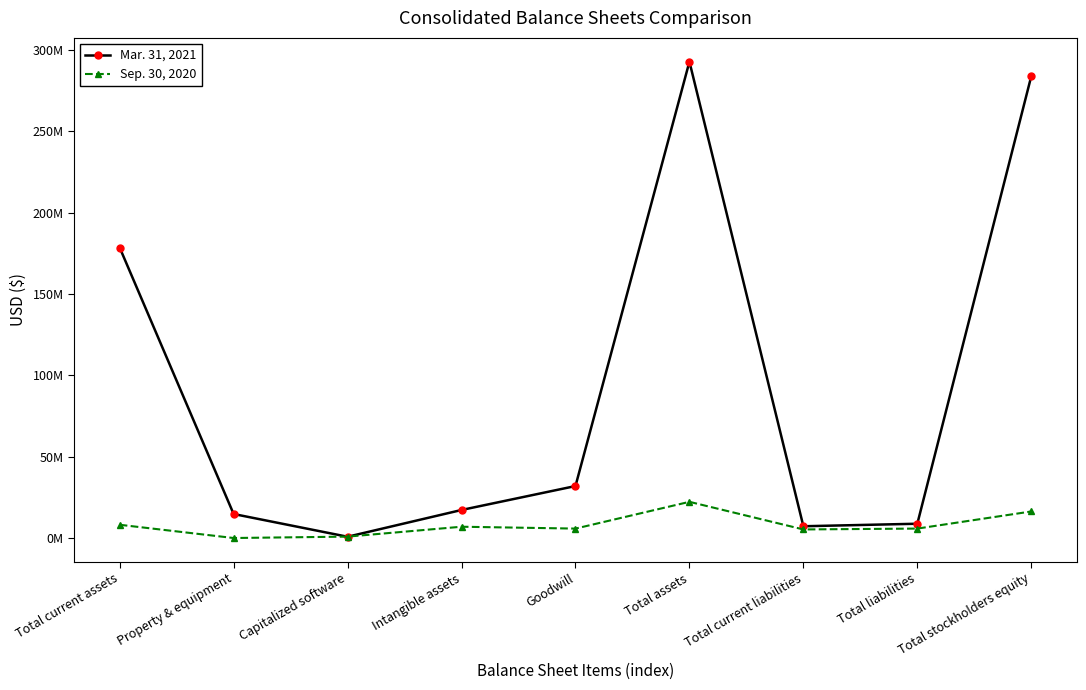

List the series in order of their peak value, lowest first.

Sep. 30, 2020, Mar. 31, 2021